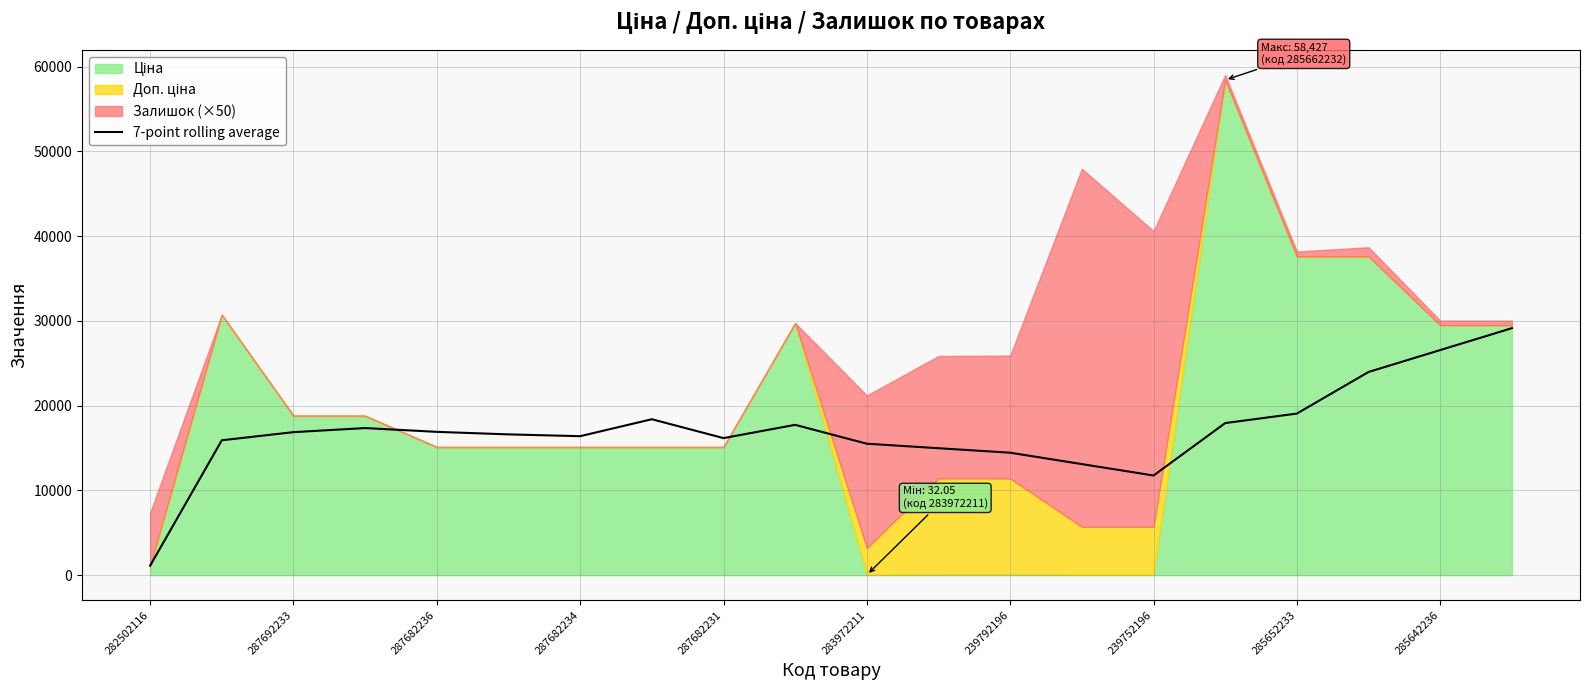

At which label does 7-point rolling average reach its minimum?

282502116